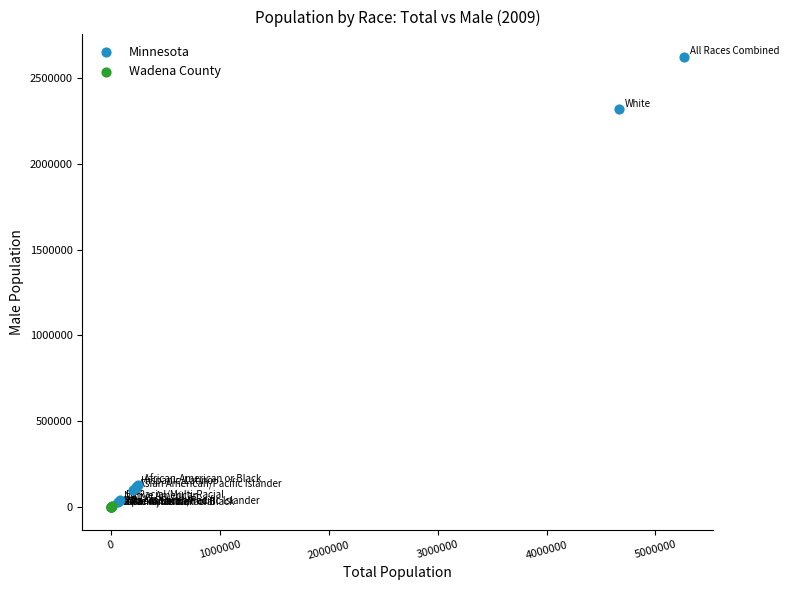

Which series has the widest spread of Y values?

Minnesota